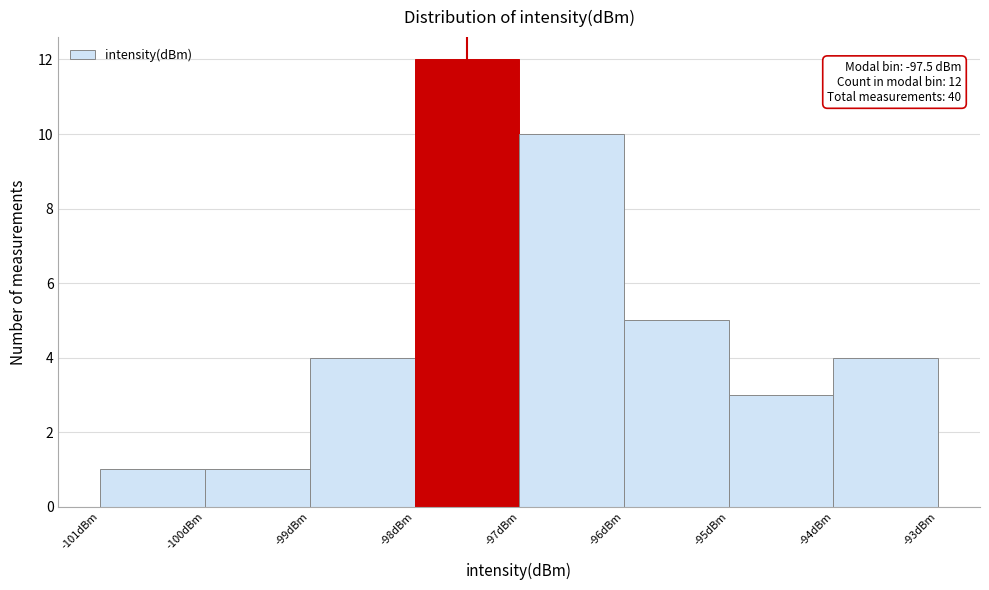

Which range on the x-axis has the tallest bar?

-98 to -97